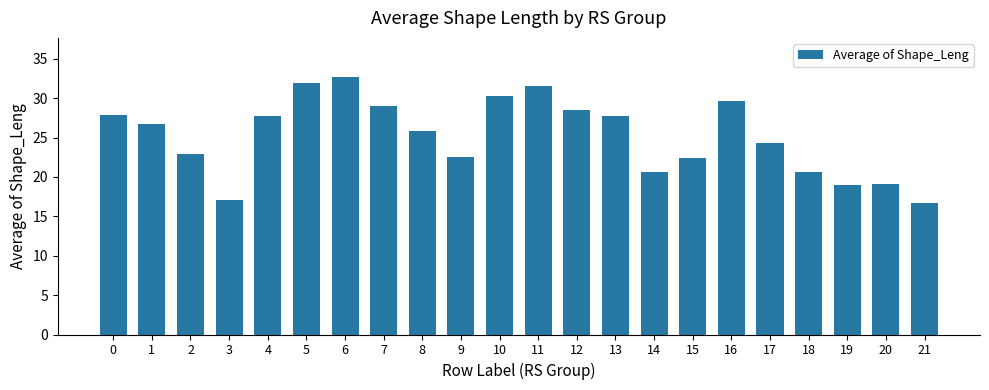

What is the value of the 8th bar from the left?

29.0